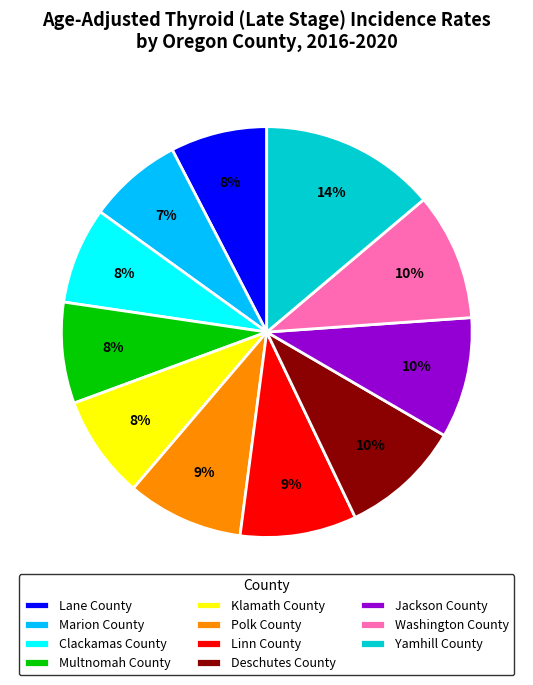

To the nearest percent, what is the difference between the Jackson County and Clackamas County slice percentages?

2%